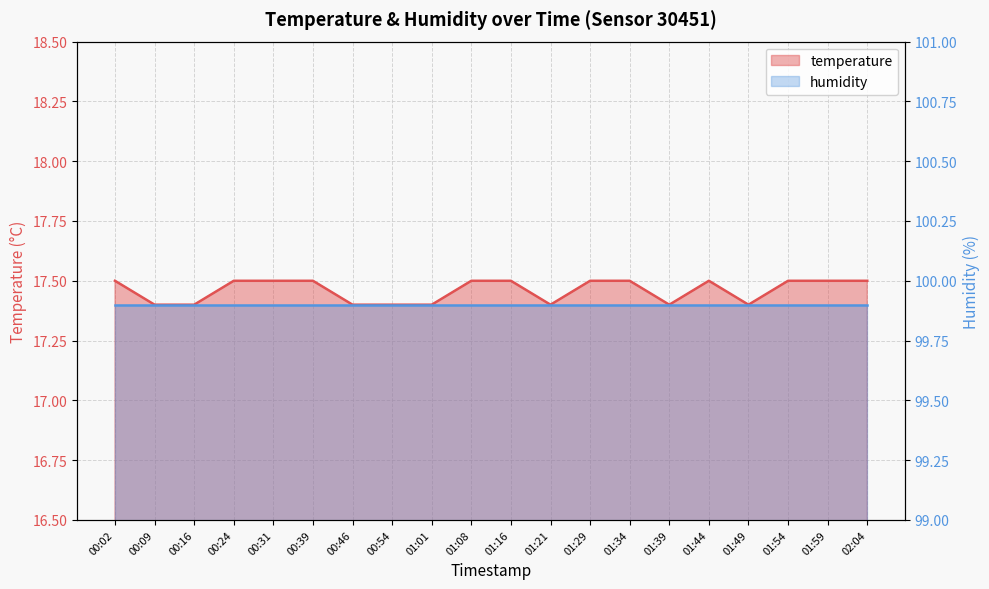

What is the label of the 6th point from the right?

01:39